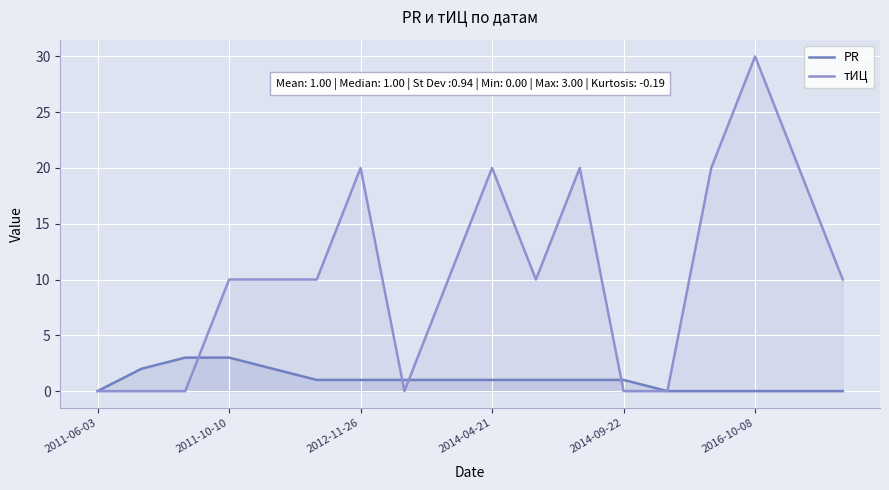

What is the total value across all series at 2011-10-10?

13